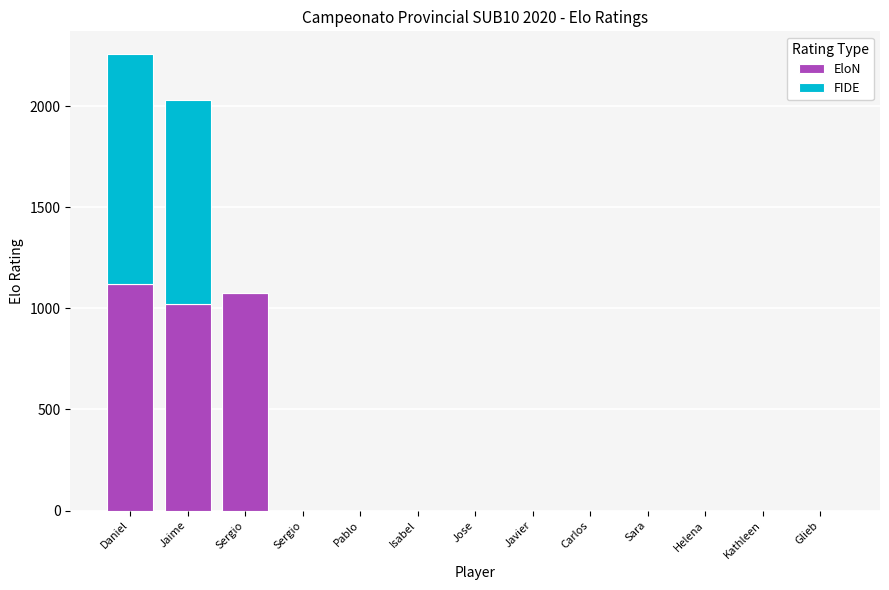

What is the sum of all FIDE values?

2146